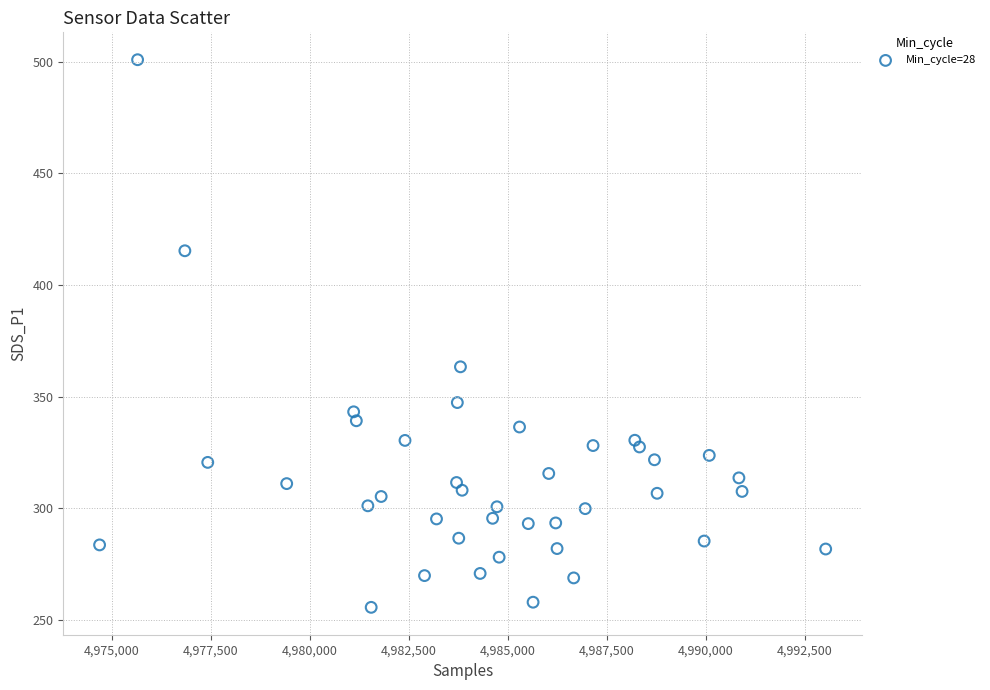

What is the range of X values (max minus min)?

18340.0